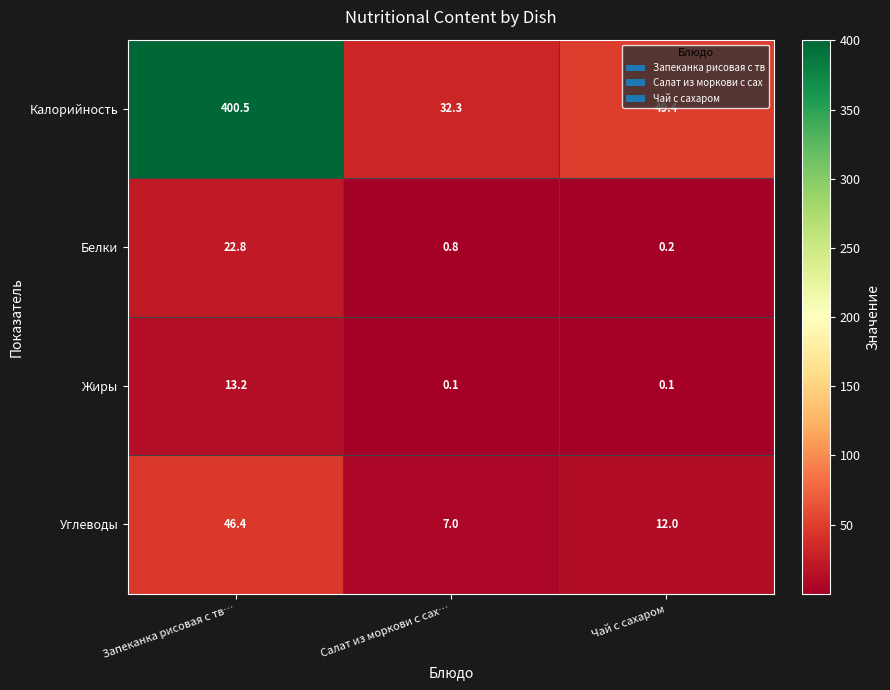

Which series has the largest total across all categories?

Калорийность